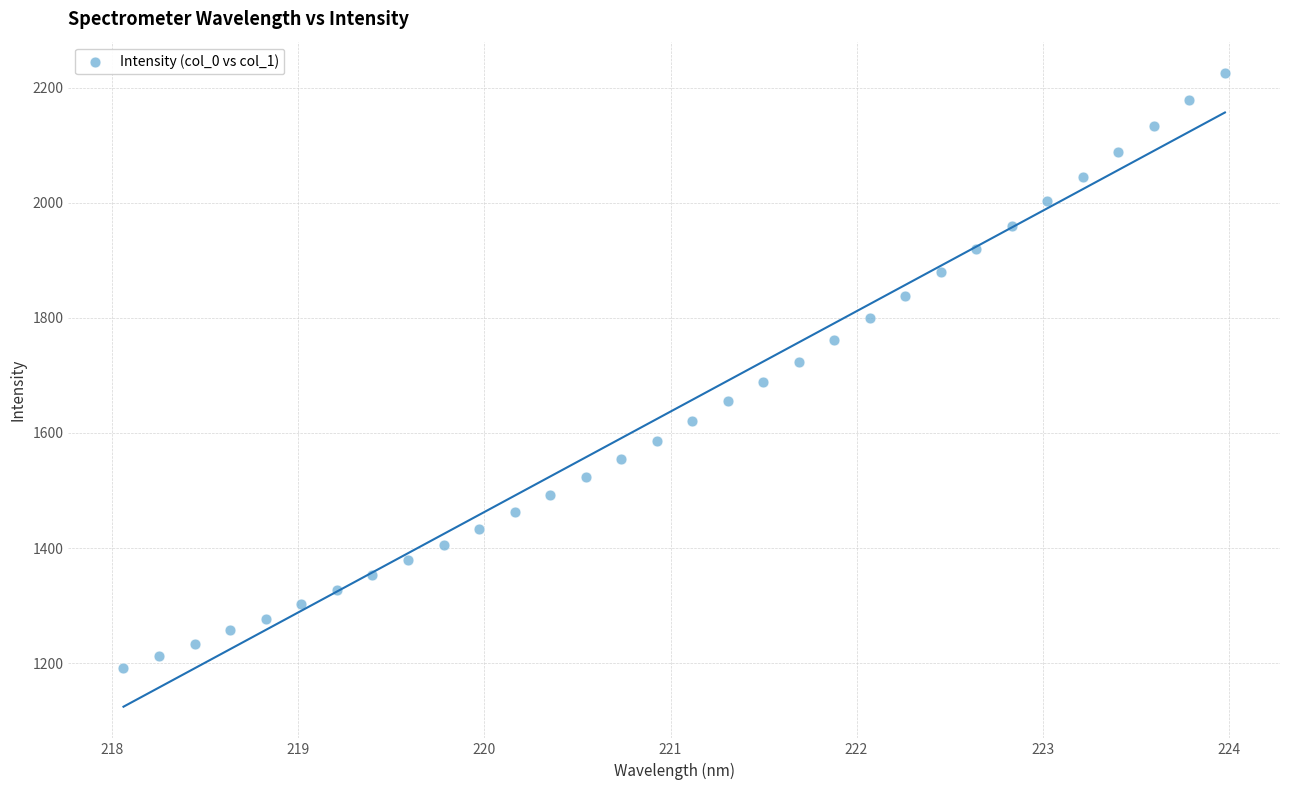

What is the range of Y values (max minus min)?

1034.5